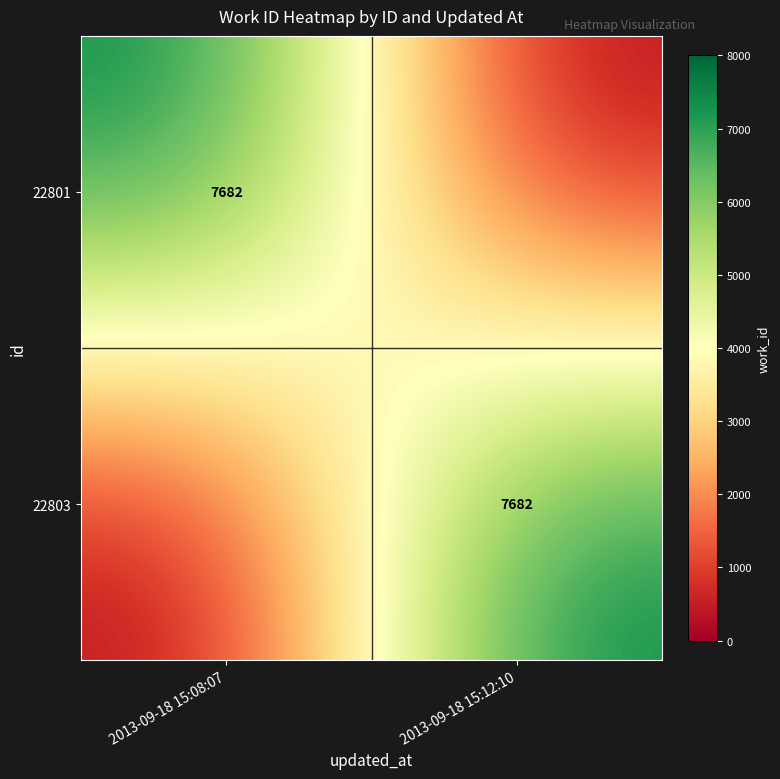

True or false: 22801 has a value of 9991 at 2013-09-18 15:08:07.

False